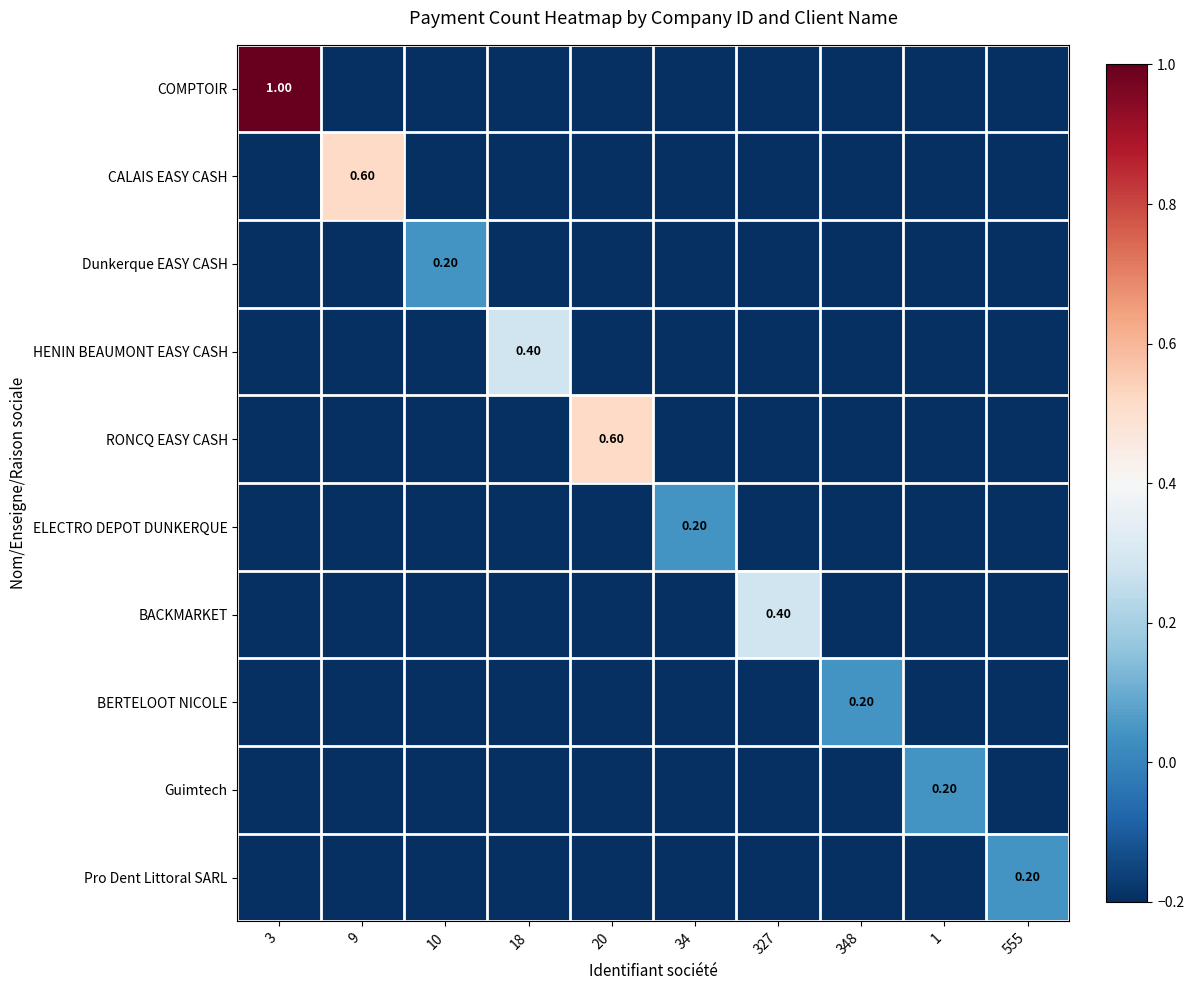

What is the difference between the maximum and minimum values in the RONCQ EASY CASH series?

0.7